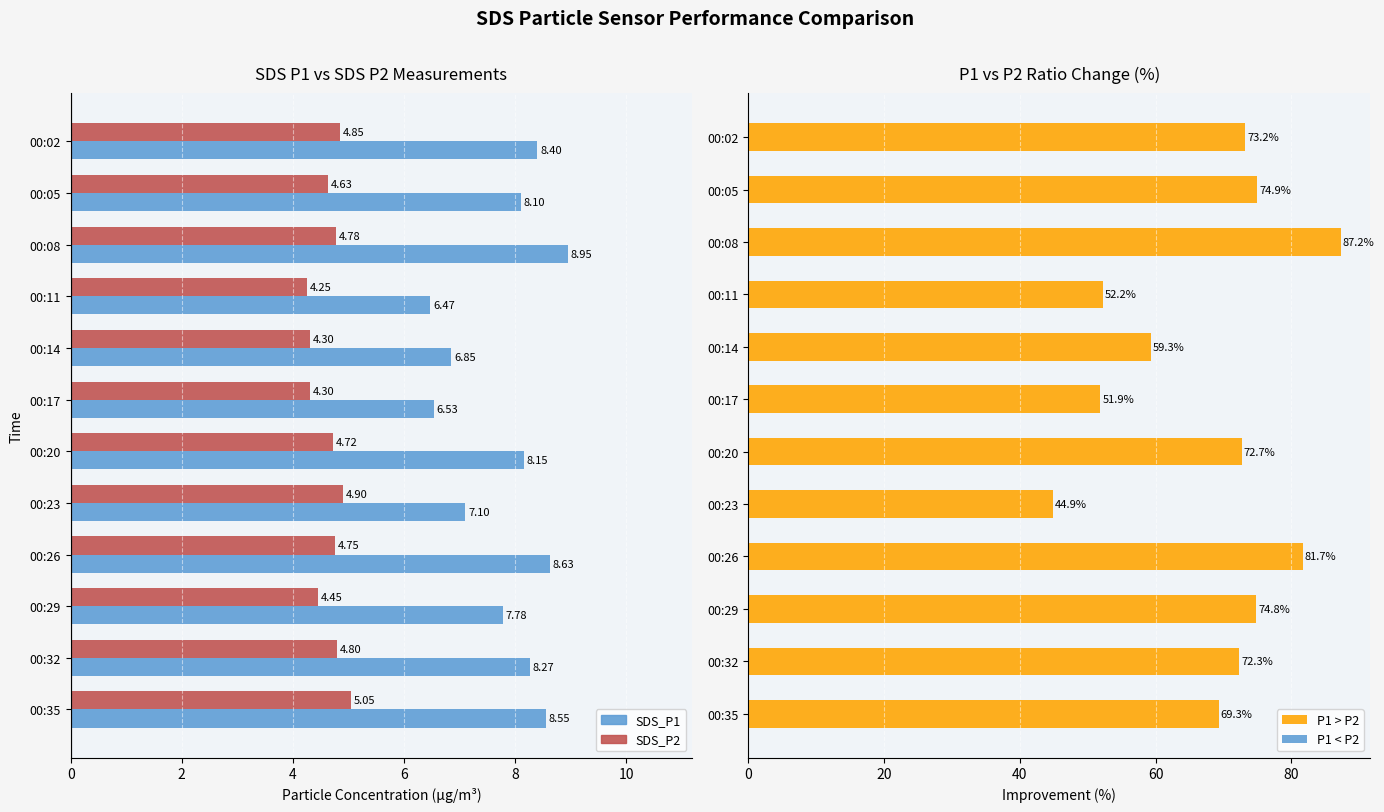

How many data points in SDS_P1 are above 8?

7